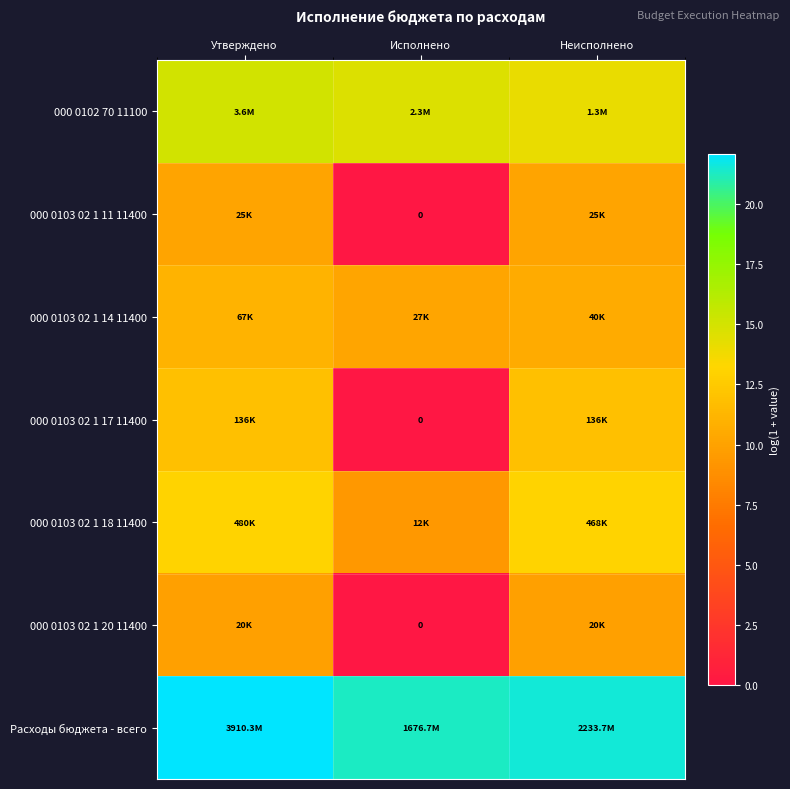

At Исполнено, list the series in order from largest to smallest.

Расходы бюджета - всего, 000 0102 70 11100, 000 0103 02 1 14 11400, 000 0103 02 1 18 11400, 000 0103 02 1 11 11400, 000 0103 02 1 17 11400, 000 0103 02 1 20 11400